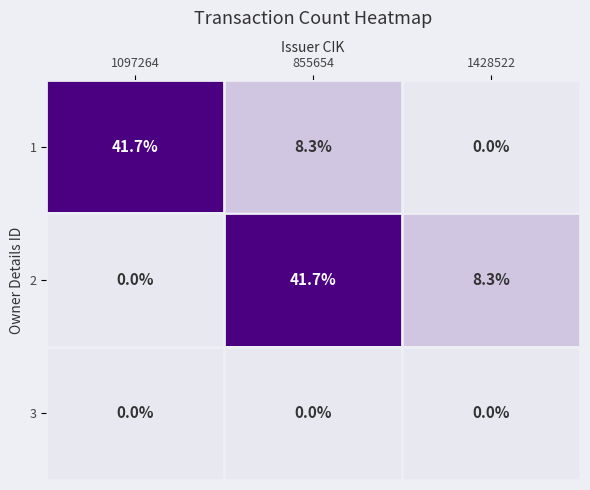

What is the total value across all series at 855654?

50.0